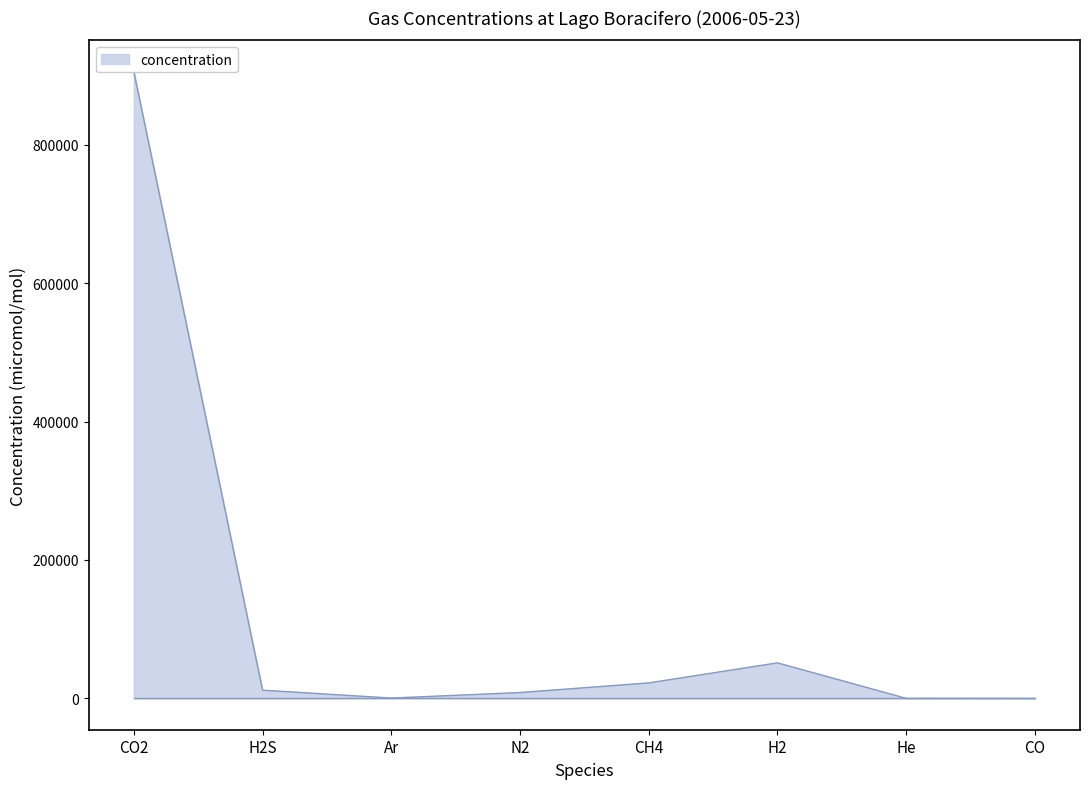

Reading right to left, transcribe all the data shown in this chart.

3.5	53.5	51360.0	22360.0	8463.0	480.0	11880.0	905400.0